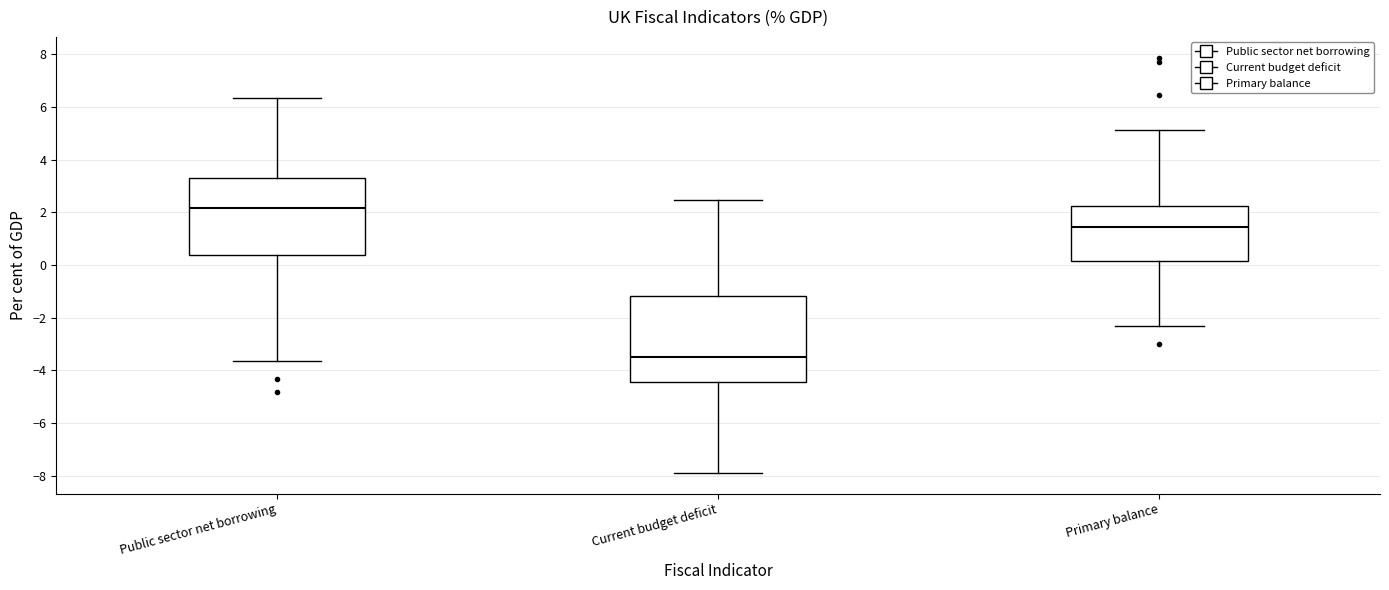

Where does the lower whisker of the box for Primary balance end on the y-axis? The values are not printed on the chart, so give them approximately, as read against the axis.

-2.2